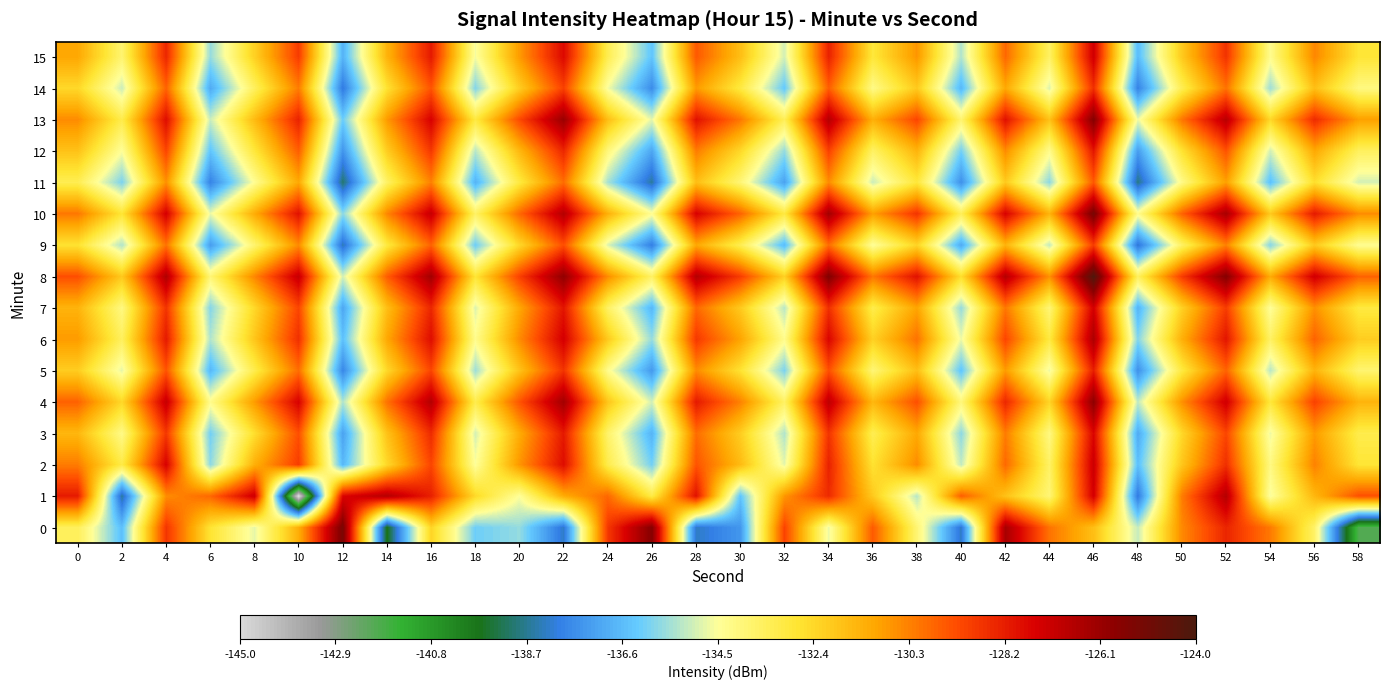

Rank the series by their maximum value, from lowest to highest.

11, 9, 14, 5, 12, 3, 7, 15, 2, 1, 6, 4, 13, 0, 10, 8